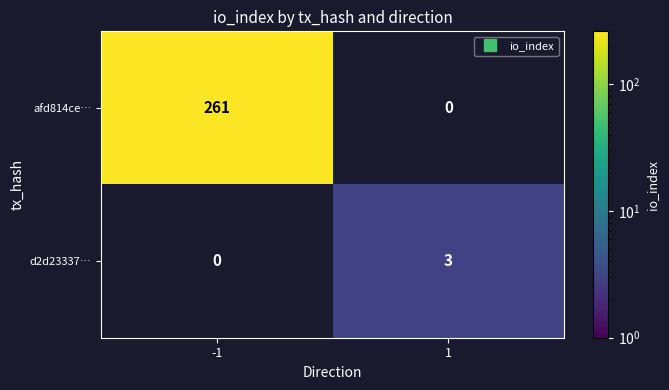

The value of d2d23337… at 1 is 5.1. True or false?

False